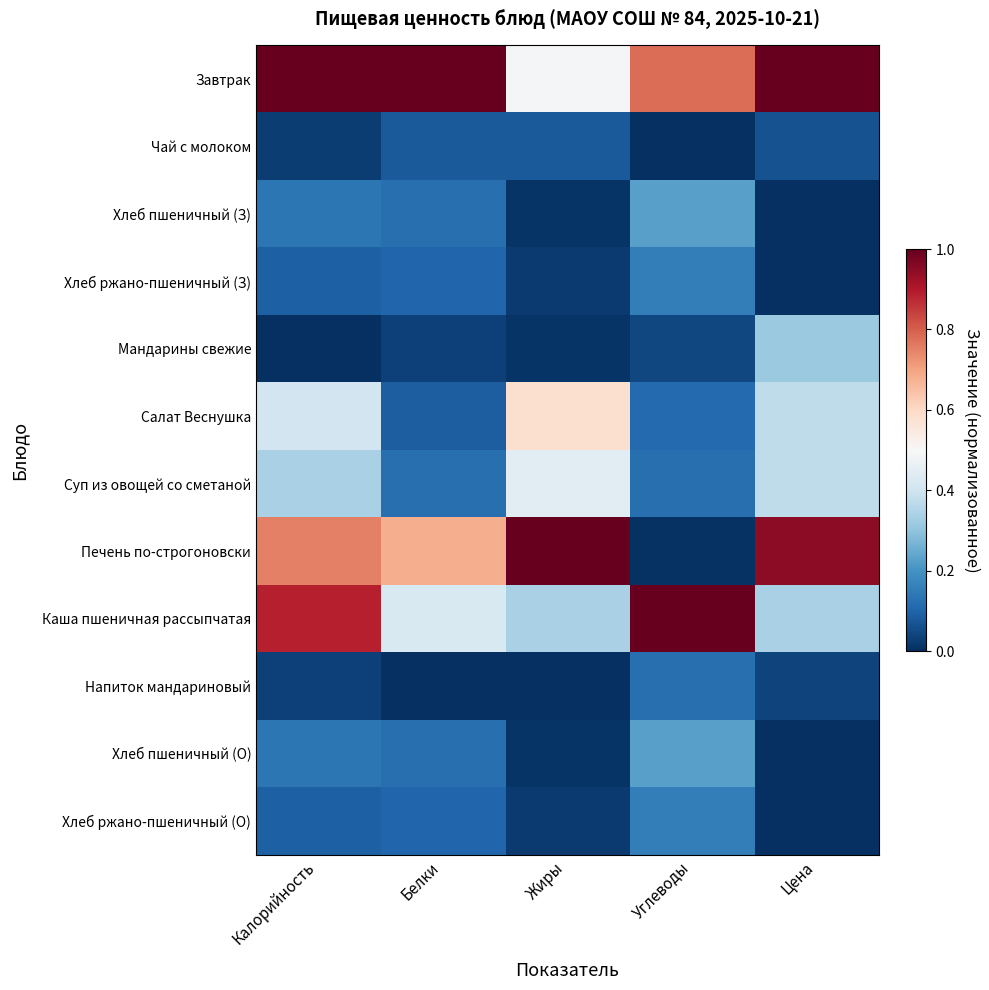

Reading right to left, what are all the values shown in this chart?

Завтрак: Цена=1.0	Углеводы=0.8	Жиры=0.5	Белки=1.0	Калорийность=1.0
Чай с молоком: Цена=0.1	Углеводы=0.0	Жиры=0.1	Белки=0.1	Калорийность=0.0
Хлеб пшеничный (З): Цена=0.0	Углеводы=0.2	Жиры=0.0	Белки=0.1	Калорийность=0.1
Хлеб ржано-пшеничный (З): Цена=0.0	Углеводы=0.2	Жиры=0.0	Белки=0.1	Калорийность=0.1
Мандарины свежие: Цена=0.3	Углеводы=0.0	Жиры=0.0	Белки=0.0	Калорийность=0.0
Салат Веснушка: Цена=0.4	Углеводы=0.1	Жиры=0.6	Белки=0.1	Калорийность=0.4
Суп из овощей со сметаной: Цена=0.4	Углеводы=0.1	Жиры=0.4	Белки=0.1	Калорийность=0.3
Печень по-строгоновски: Цена=0.9	Углеводы=0.0	Жиры=1.0	Белки=0.7	Калорийность=0.8
Каша пшеничная рассыпчатая: Цена=0.3	Углеводы=1.0	Жиры=0.3	Белки=0.4	Калорийность=0.9
Напиток мандариновый: Цена=0.0	Углеводы=0.1	Жиры=0.0	Белки=0.0	Калорийность=0.0
Хлеб пшеничный (О): Цена=0.0	Углеводы=0.2	Жиры=0.0	Белки=0.1	Калорийность=0.1
Хлеб ржано-пшеничный (О): Цена=0.0	Углеводы=0.2	Жиры=0.0	Белки=0.1	Калорийность=0.1